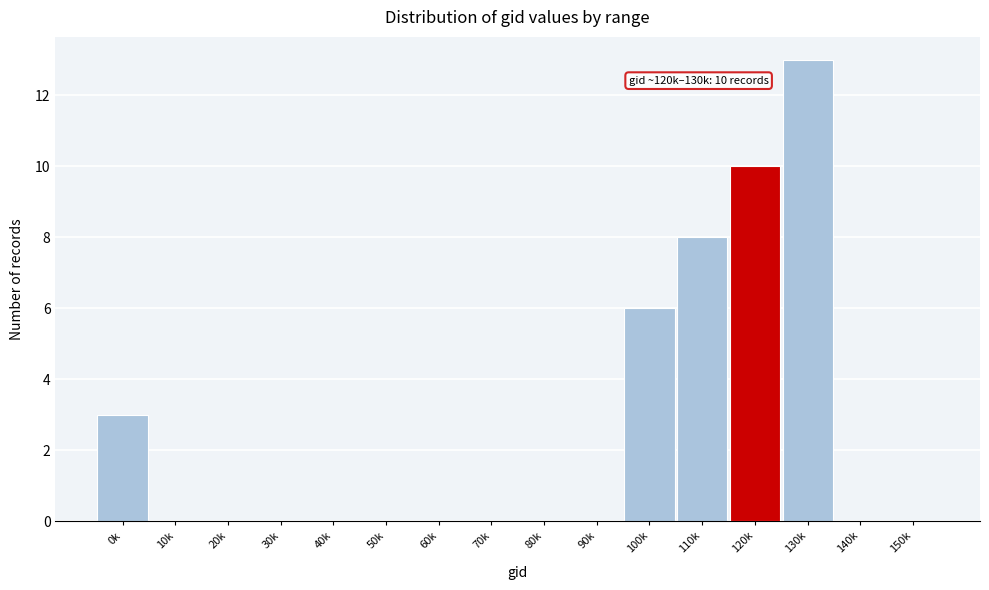

Reading left to right, extract all data points from this chart.

0k=3	10k=0	20k=0	30k=0	40k=0	50k=0	60k=0	70k=0	80k=0	90k=0	100k=6	110k=8	120k=10	130k=13	140k=0	150k=0